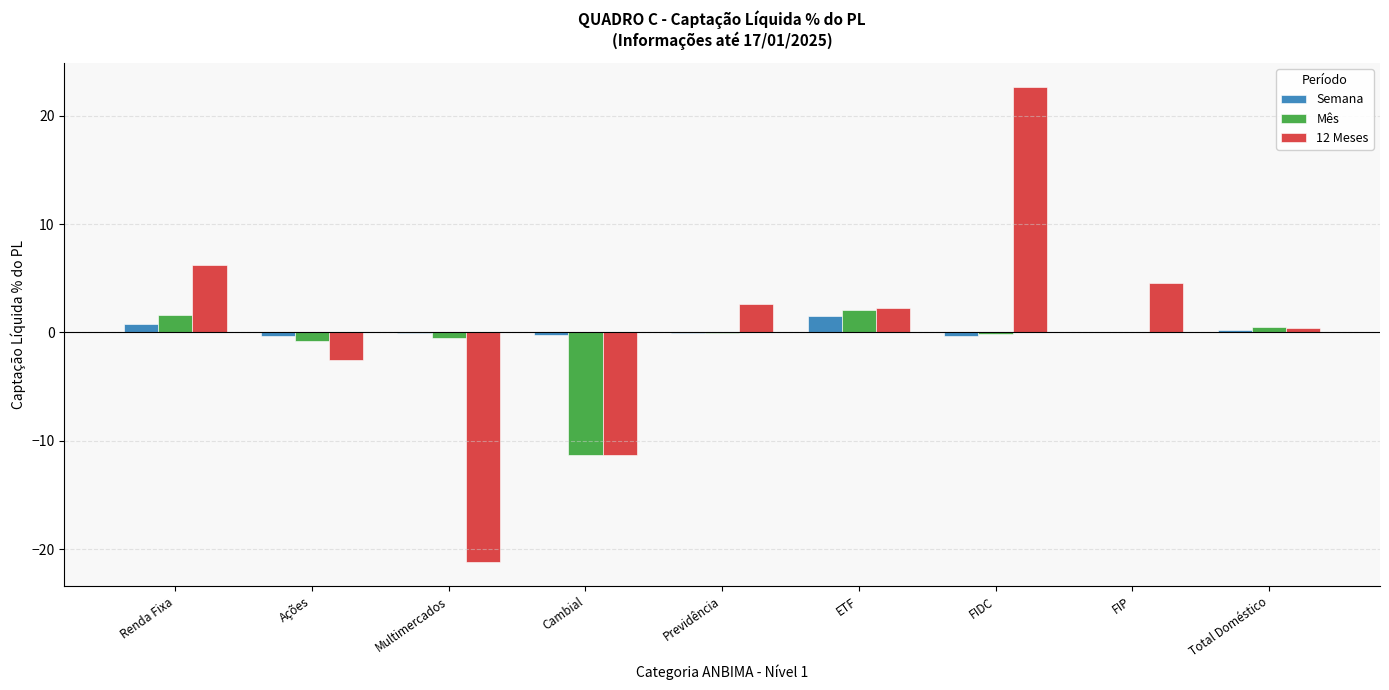

Is the value of 12 Meses at FIP greater than the value of Semana at ETF?

Yes